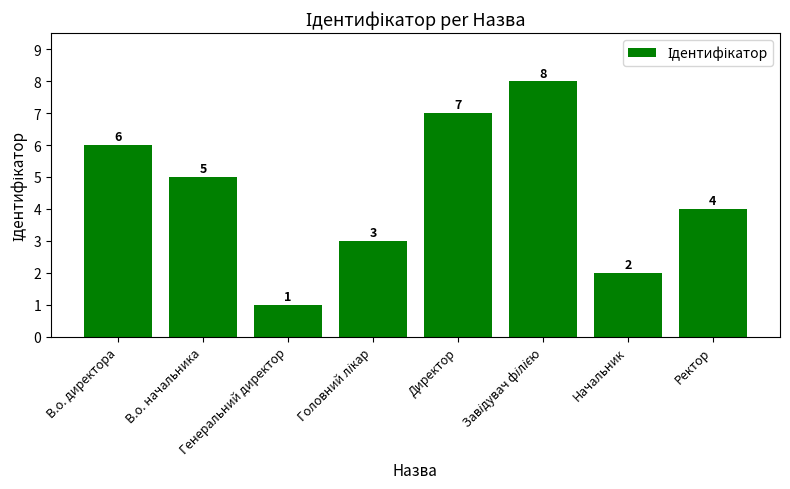

What is the value of the 4th bar from the left?

3